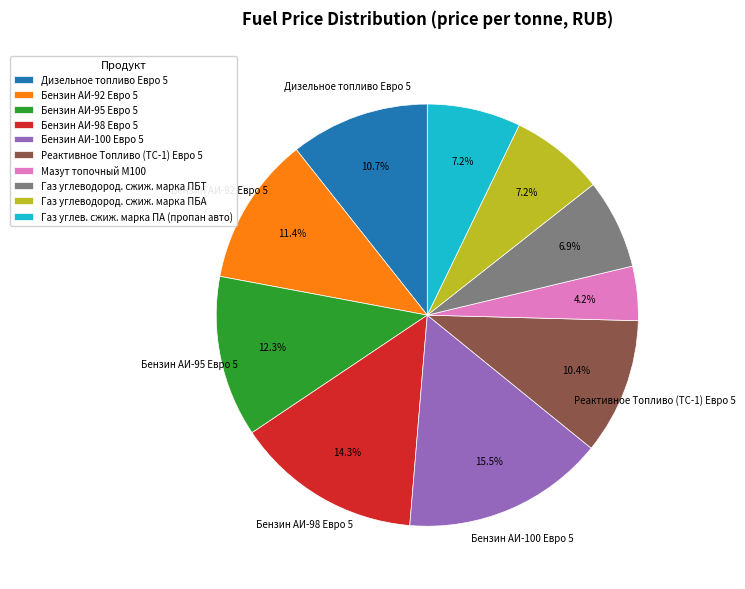

How many segments does this pie chart have?

10